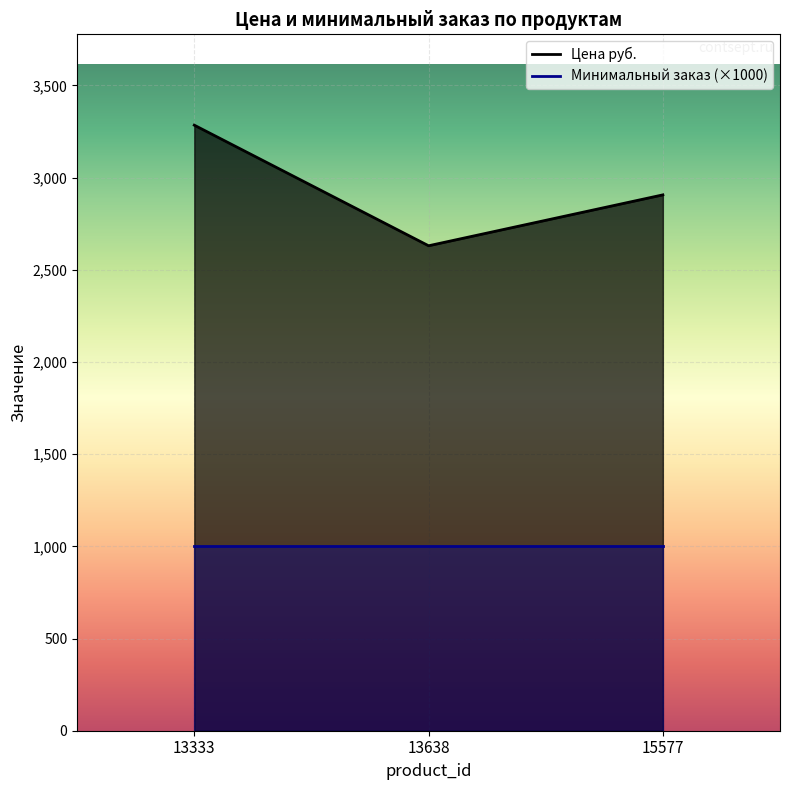

Count the number of values greater than 2906.

1